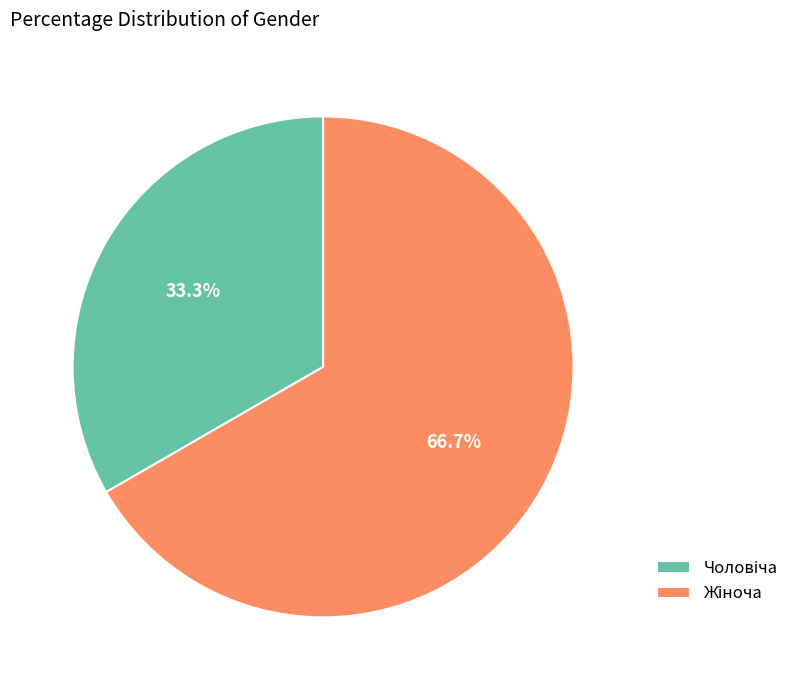

Is there any slice that represents more than half of the pie?

Yes